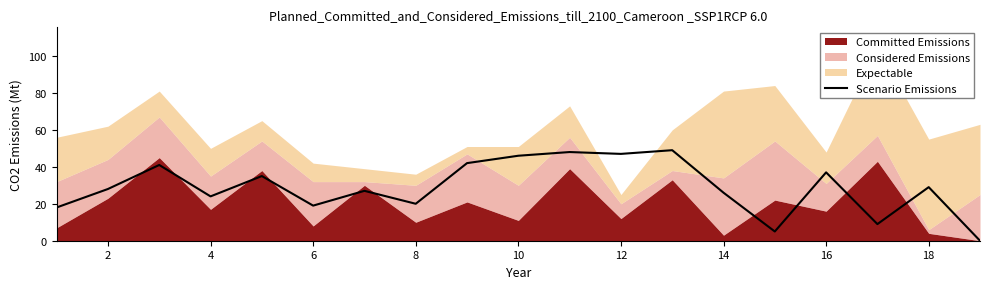

How many data points are above 28?

9